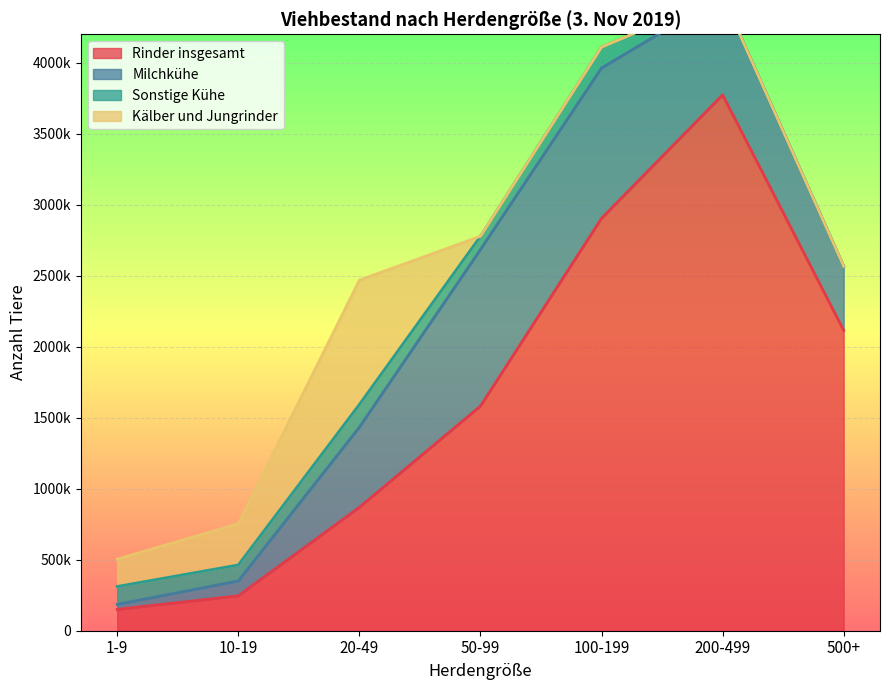

At which label does Rinder insgesamt first exceed 1582083?

100-199